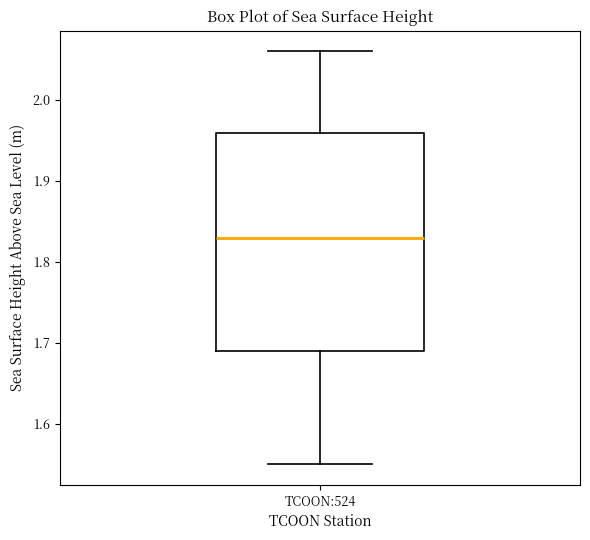

Where does the lower whisker of the box for TCOON:524 end on the y-axis? The values are not printed on the chart, so give them approximately, as read against the axis.

1.55